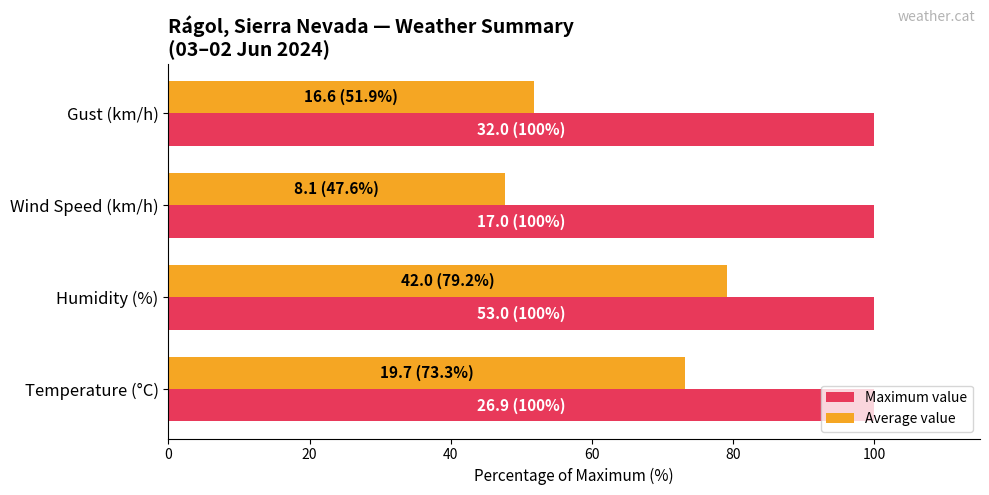

What is the highest value of the Average value series?

79.2